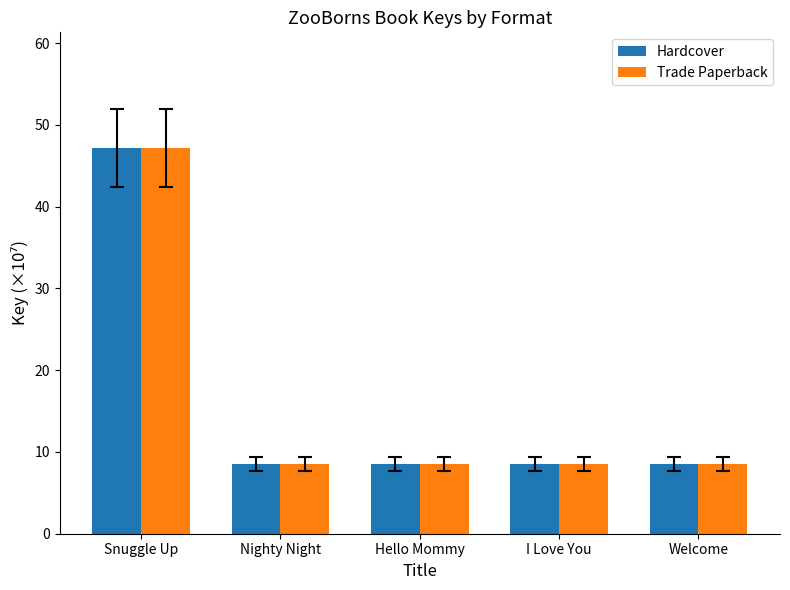

What is the maximum value shown in the chart?

47.2